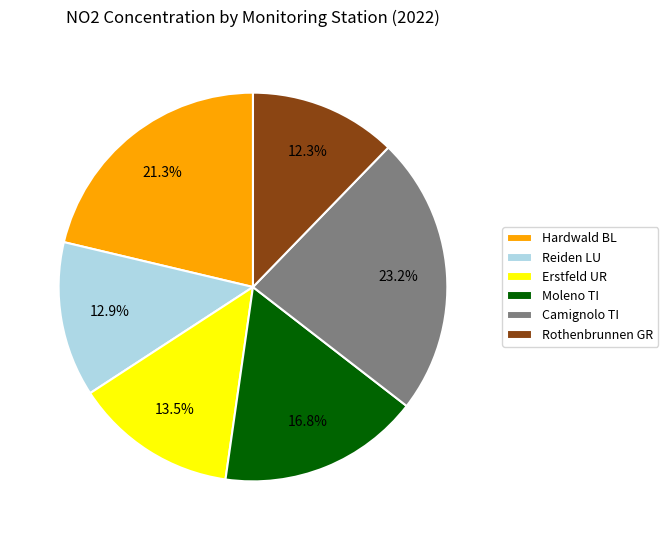

To the nearest percent, what is the difference between the largest and smallest slice percentages?

11%